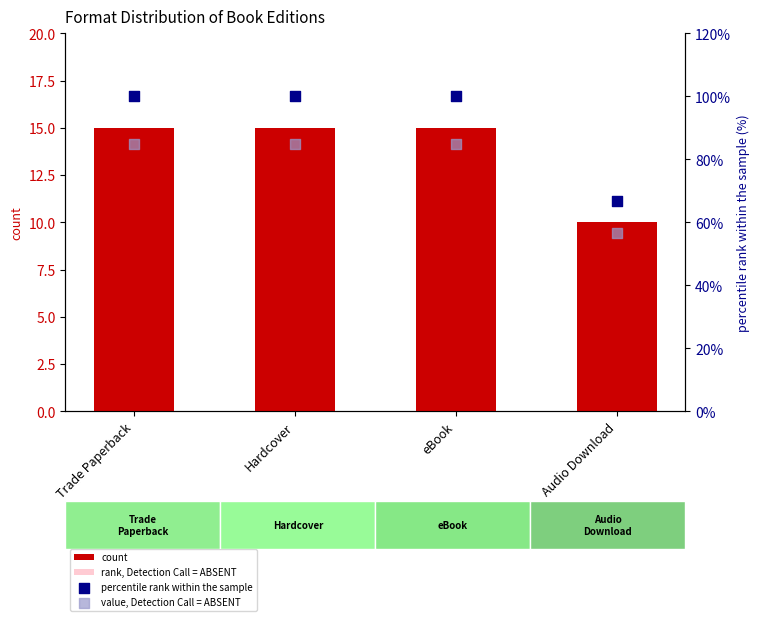

Which series contains the lowest Y value?

rank, Detection Call = ABSENT